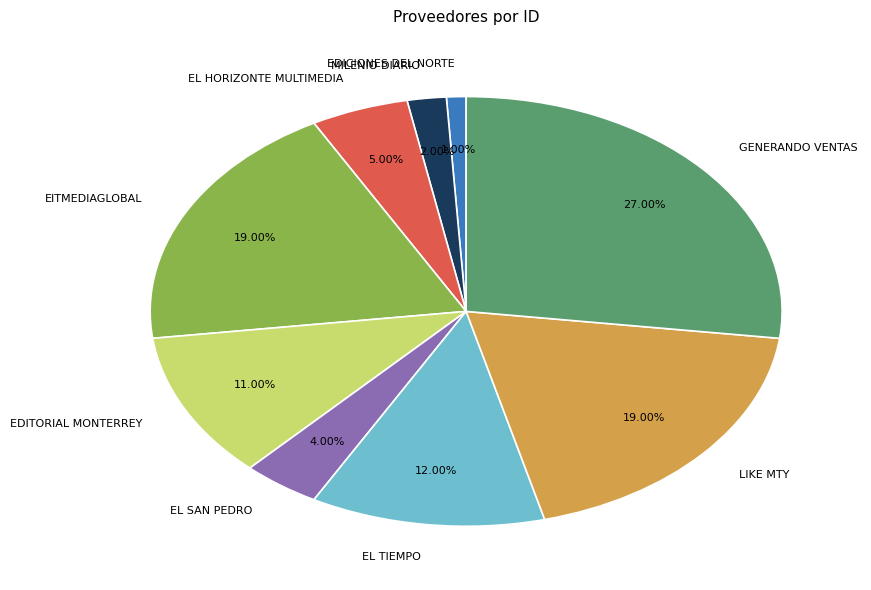

What is the ratio of the value at MILENIO DIARIO to the value at EL HORIZONTE MULTIMEDIA?

0.4